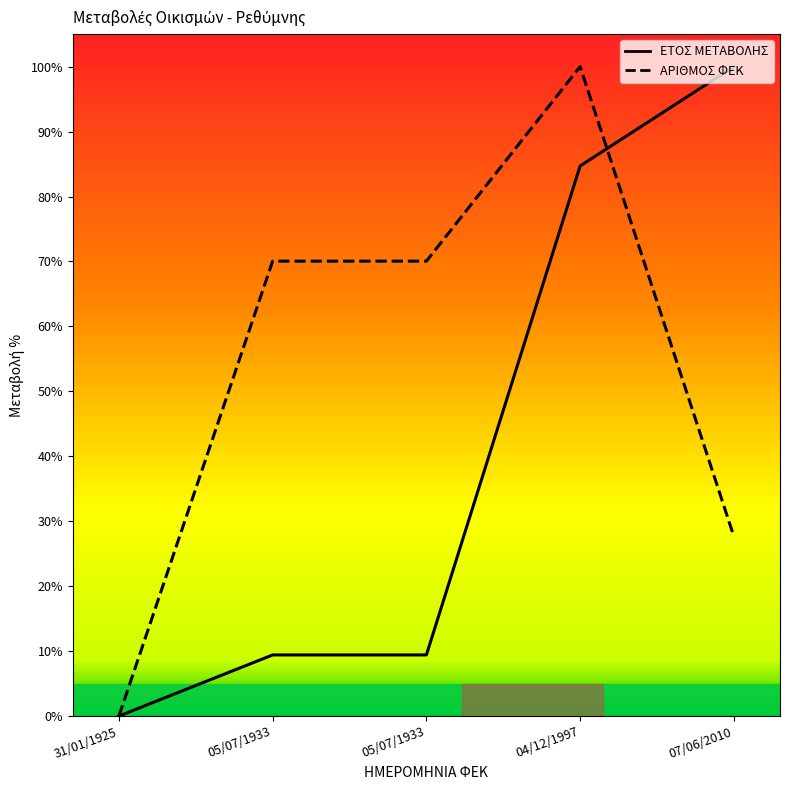

Rank the series by their average value, from lowest to highest.

ΕΤΟΣ ΜΕΤΑΒΟΛΗΣ, ΑΡΙΘΜΟΣ ΦΕΚ